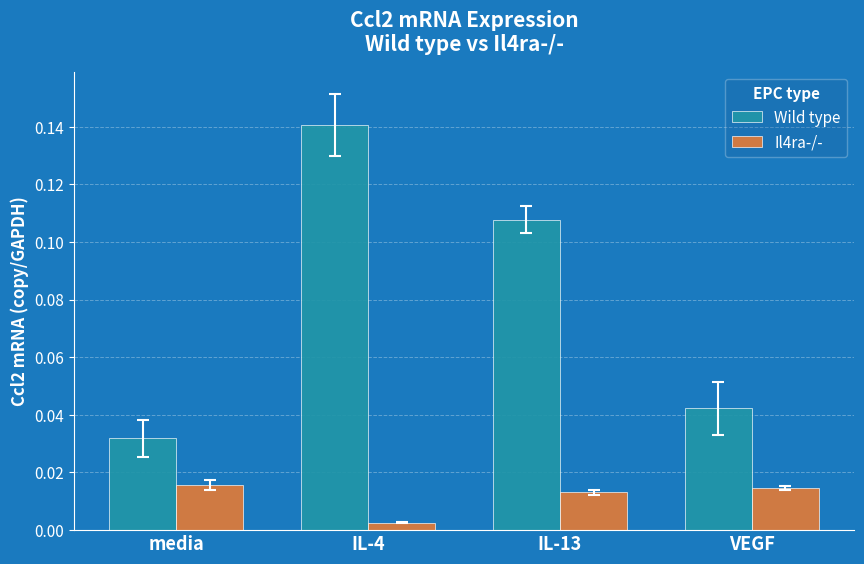

Is the value of Il4ra-/- at IL-13 greater than the value of Wild type at VEGF?

No